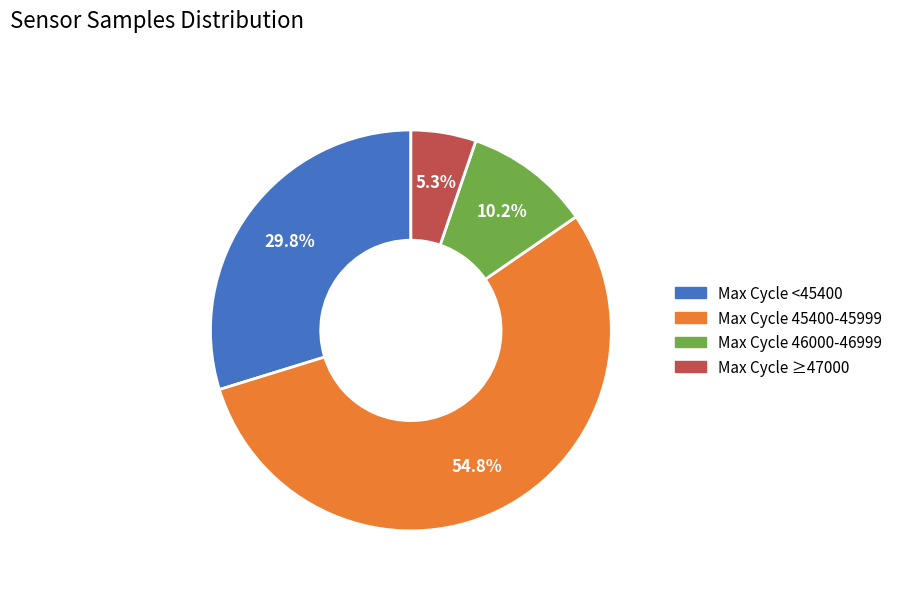

Does any single category account for the majority?

Yes